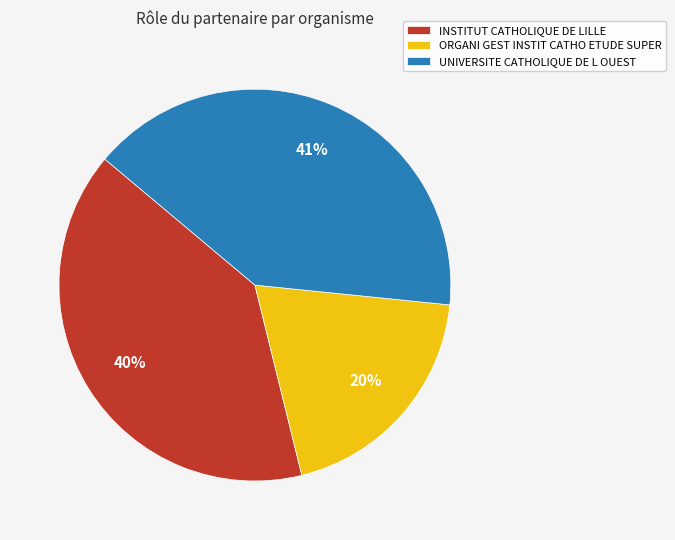

Rank the categories by value from highest to lowest.

UNIVERSITE CATHOLIQUE DE L OUEST, INSTITUT CATHOLIQUE DE LILLE, ORGANI GEST INSTIT CATHO ETUDE SUPER